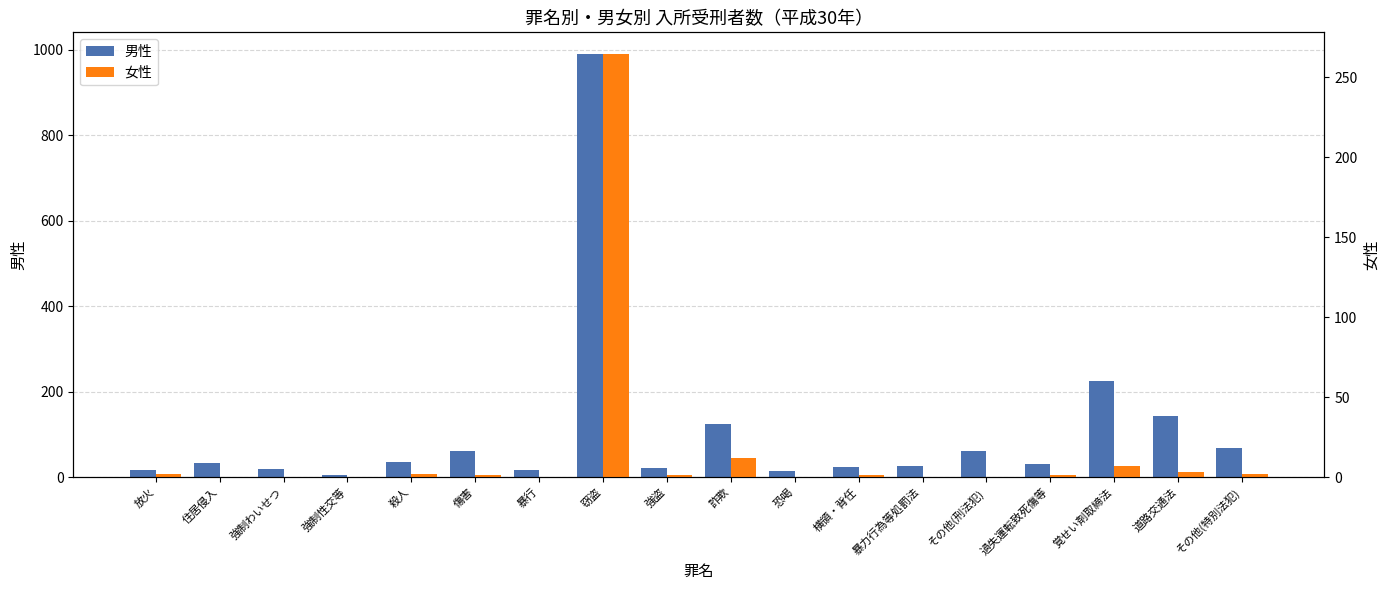

Reading left to right, extract all data points from this chart.

男性: 放火=17	住居侵入=33	強制わいせつ=19	強制性交等=5	殺人=35	傷害=61	暴行=17	窃盗=991	強盗=20	詐欺=124	恐喝=14	横領・背任=24	暴力行為等処罰法=26	その他(刑法犯)=60	過失運転致死傷等=31	覚せい剤取締法=224	道路交通法=143	その他(特別法犯)=69
女性: 放火=2	住居侵入=0	強制わいせつ=0	強制性交等=0	殺人=2	傷害=1	暴行=0	窃盗=265	強盗=1	詐欺=12	恐喝=0	横領・背任=1	暴力行為等処罰法=0	その他(刑法犯)=0	過失運転致死傷等=1	覚せい剤取締法=7	道路交通法=3	その他(特別法犯)=2